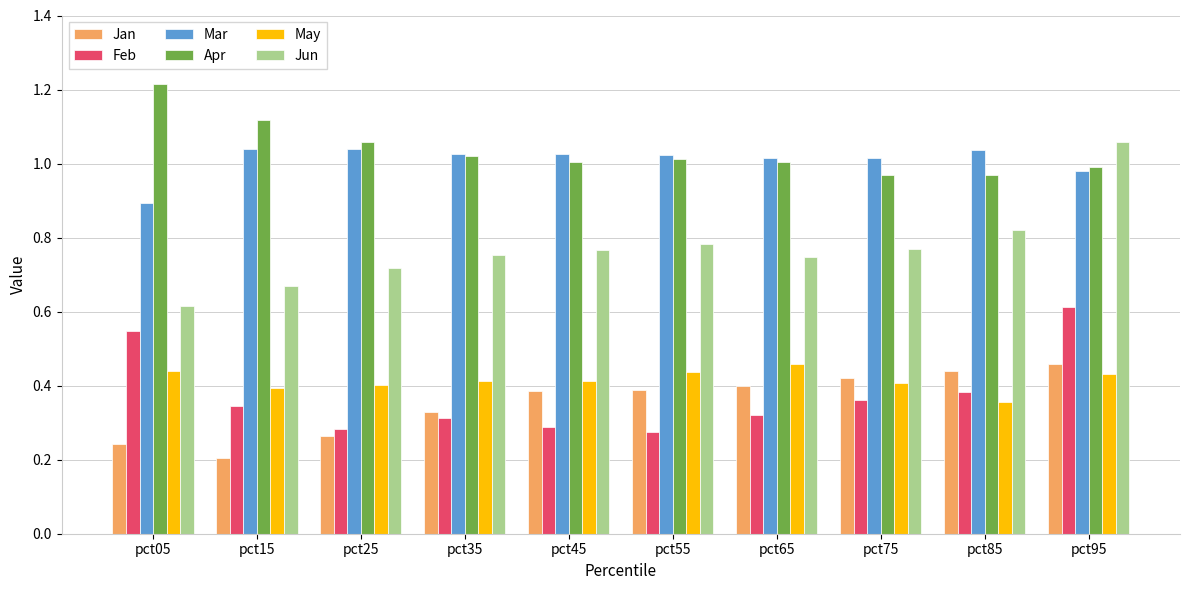

What is the sum of all Feb values?

3.7